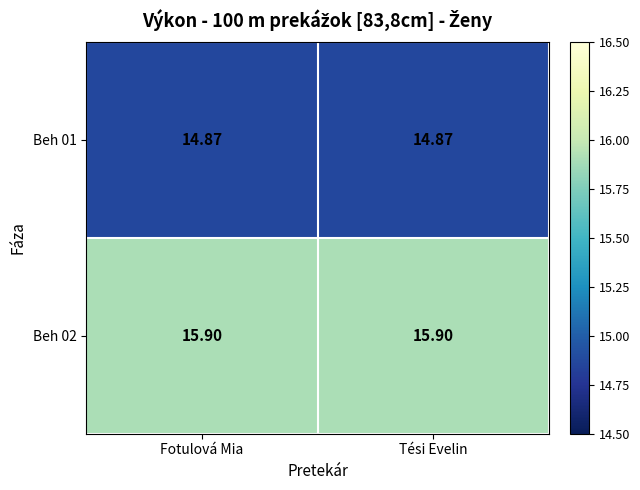

Which series has the widest spread of values?

Beh 01